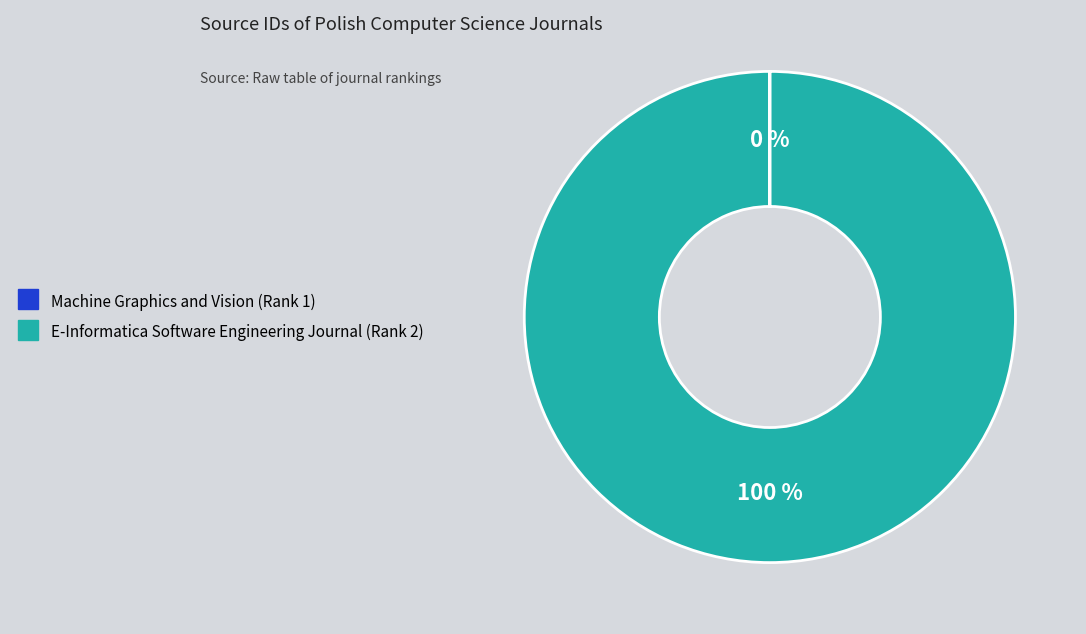

To the nearest percent, what is the difference between the largest and smallest slice percentages?

100%